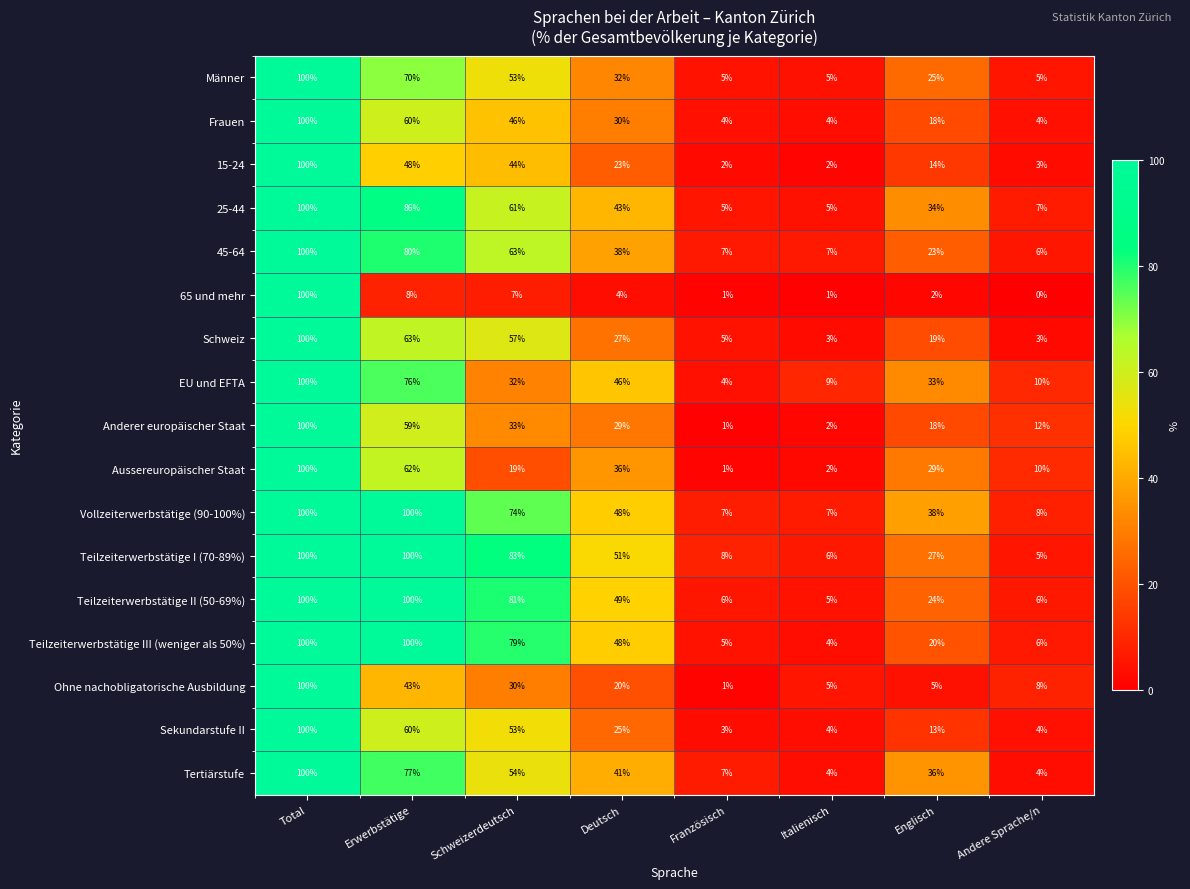

What is the average value of the 15-24 series?

30